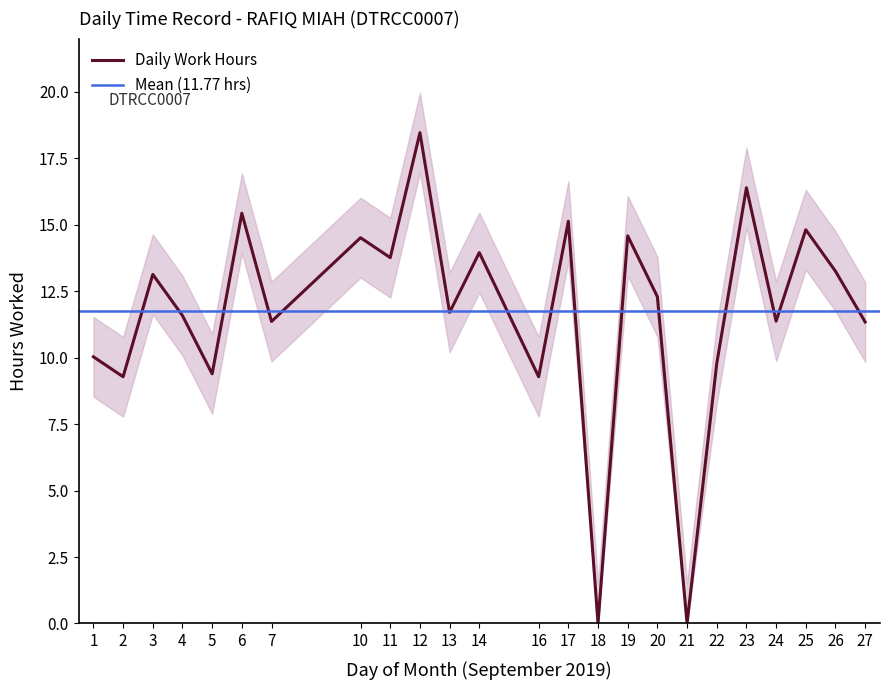

What is the ratio of the value at 20 to the value at 4?

1.1